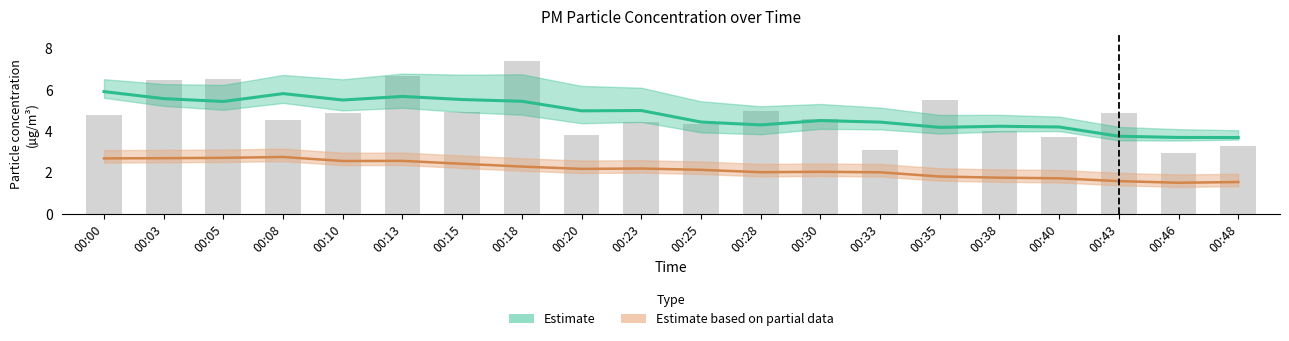

What is the difference between the maximum and minimum values?

4.5